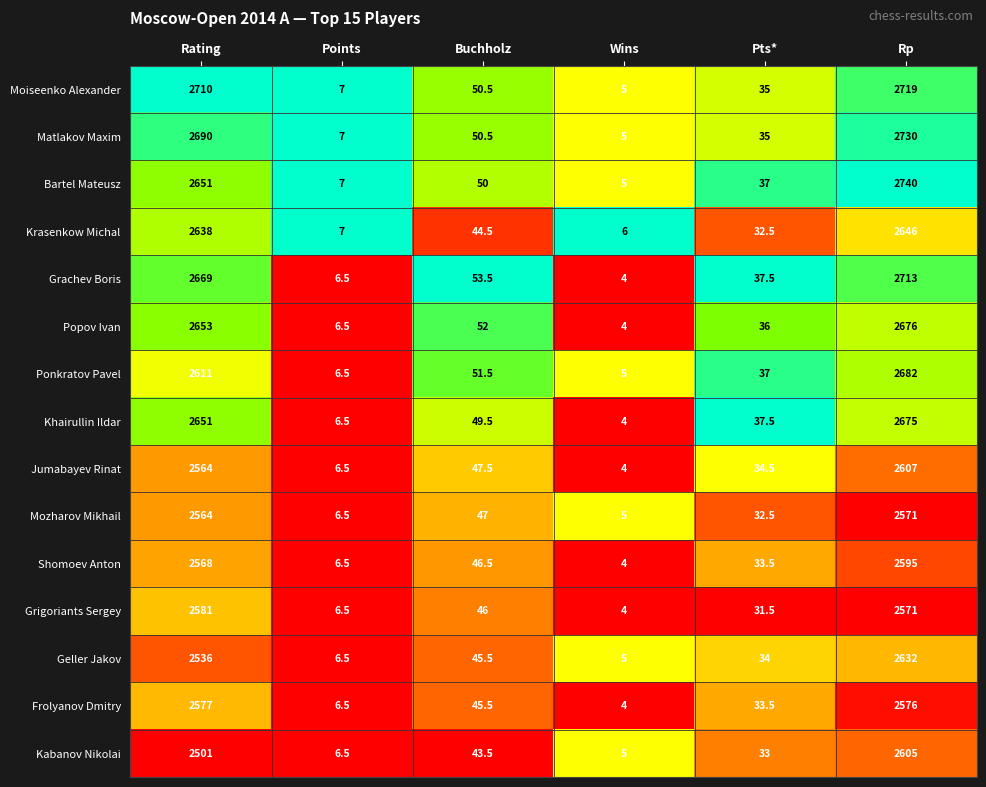

Rank the series by their maximum value, from lowest to highest.

Mozharov Mikhail, Frolyanov Dmitry, Grigoriants Sergey, Shomoev Anton, Kabanov Nikolai, Jumabayev Rinat, Geller Jakov, Krasenkow Michal, Khairullin Ildar, Popov Ivan, Ponkratov Pavel, Grachev Boris, Moiseenko Alexander, Matlakov Maxim, Bartel Mateusz